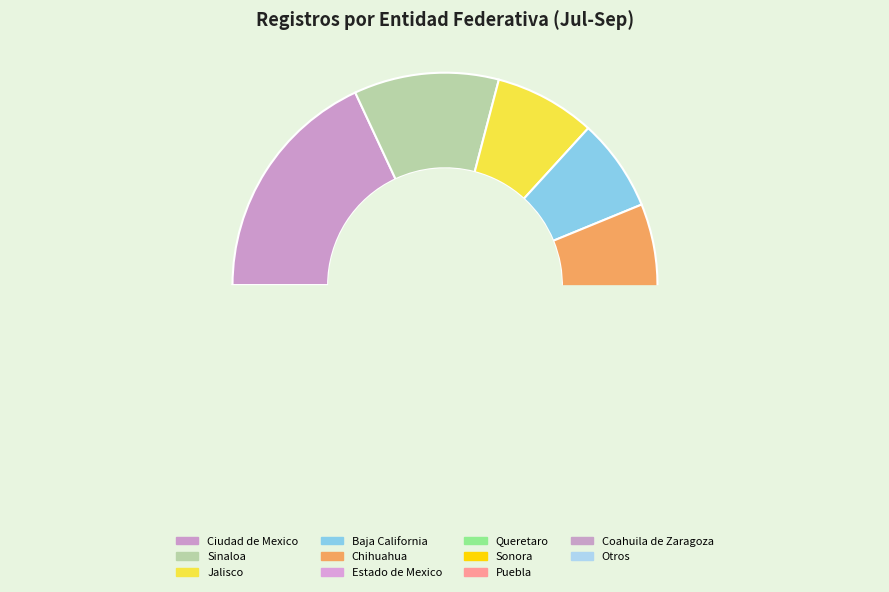

Does any single category account for the majority?

No